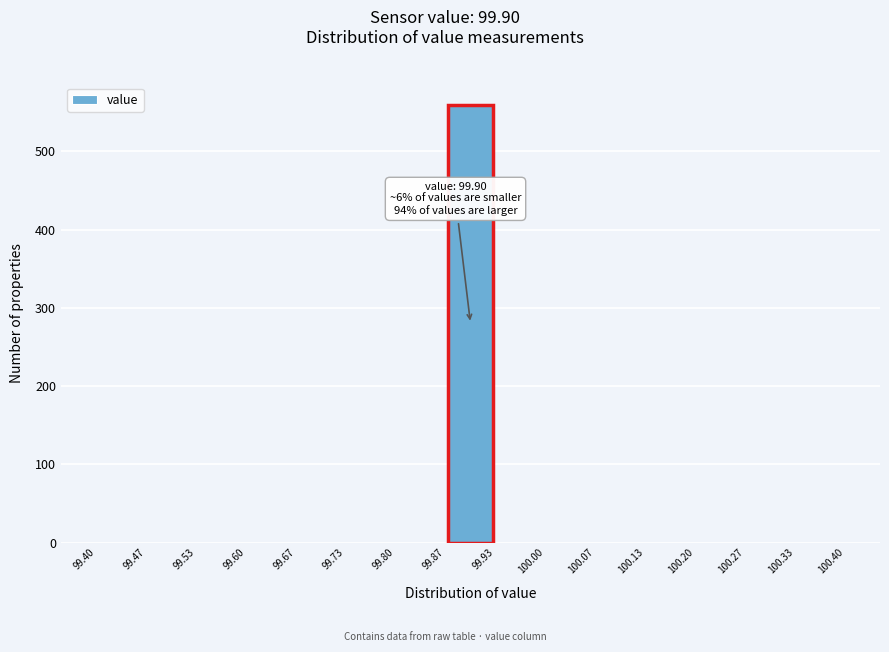

Which range on the x-axis has the tallest bar?

99.87 to 99.93